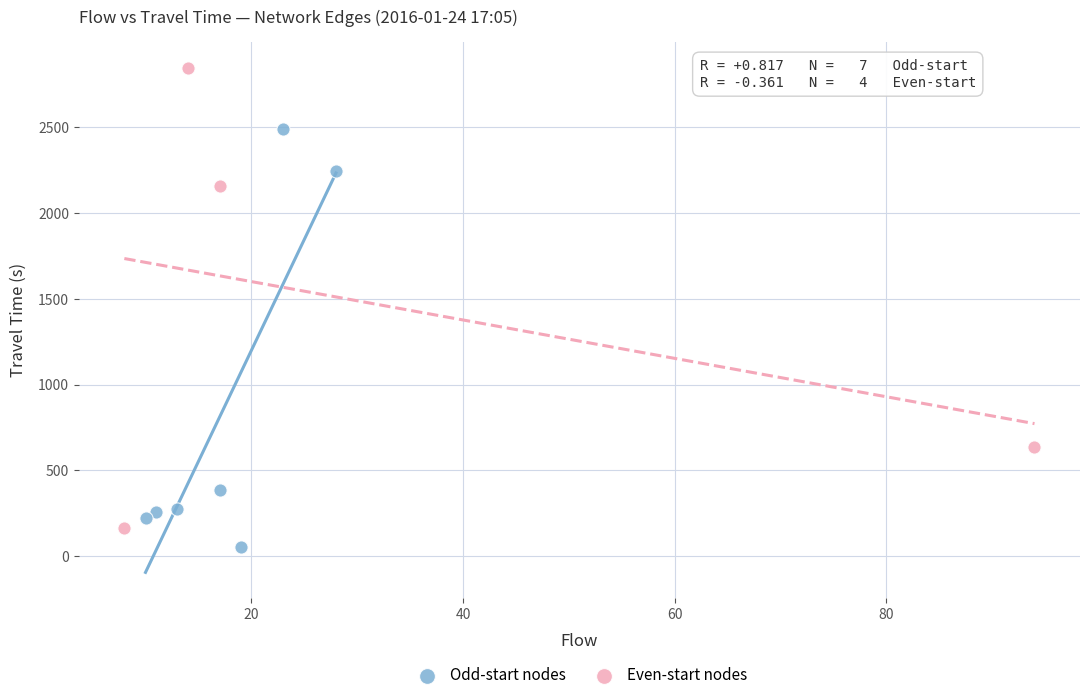

Which series contains the highest Y value?

Even-start nodes